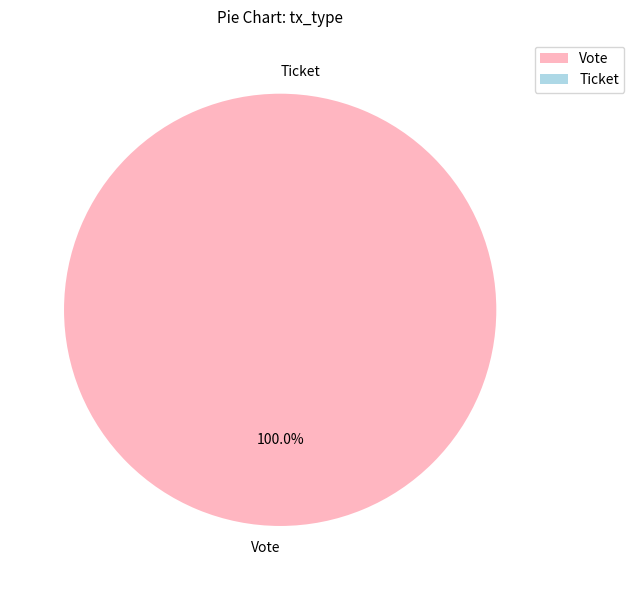

Which slice is the largest?

Vote